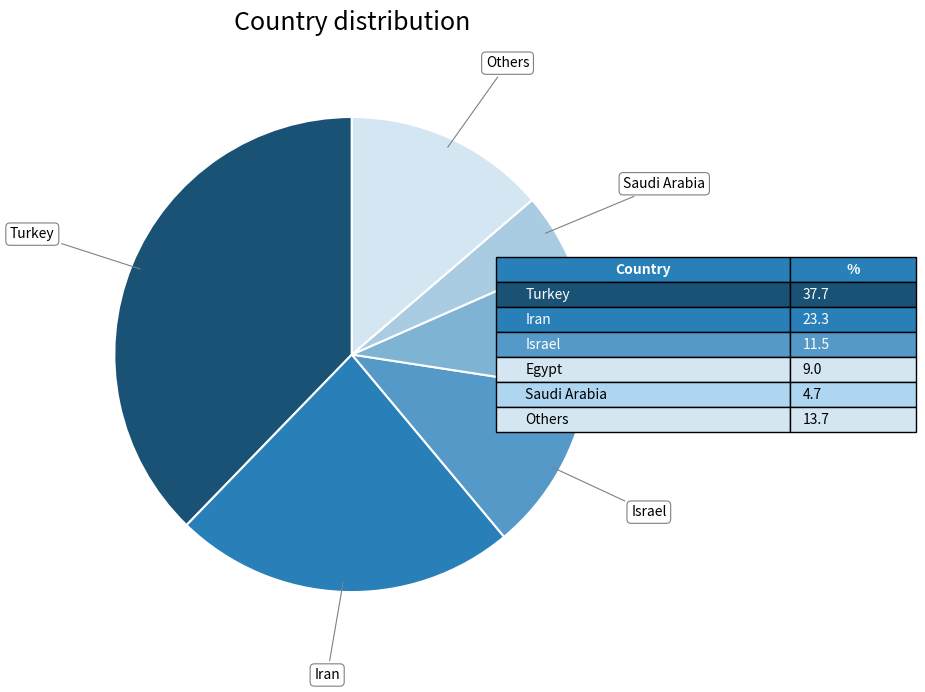

Does any single category account for the majority?

No